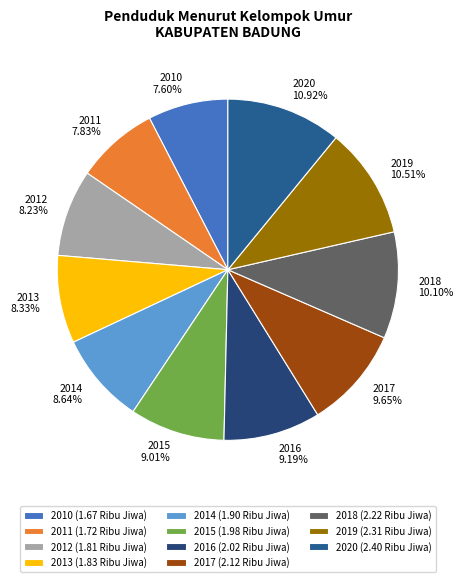

Combined, do 2014 and 2019 account for over 50%?

No